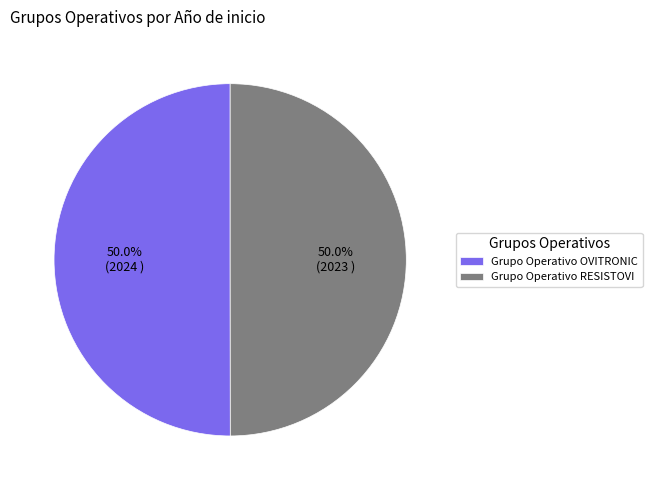

Approximately how many times larger is the value at Grupo Operativo OVITRONIC compared to Grupo Operativo RESISTOVI?

1.0